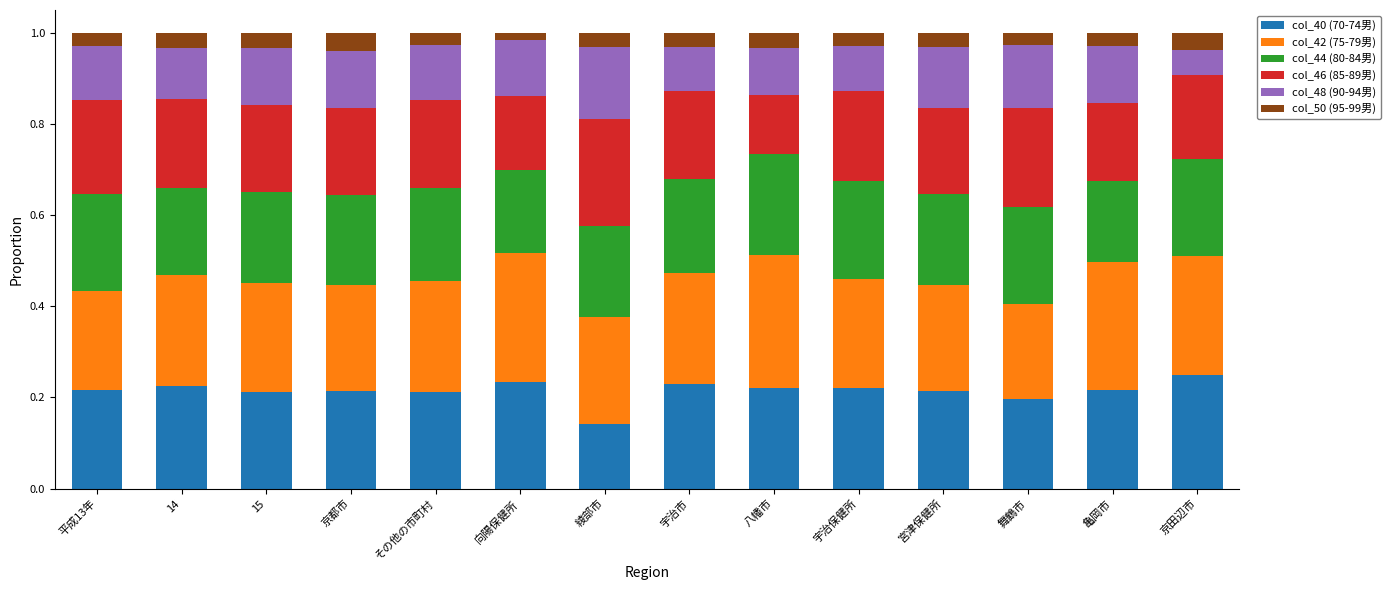

Is it true that col_40 (70-74男) equals 0.2 at 宮津保健所?

True